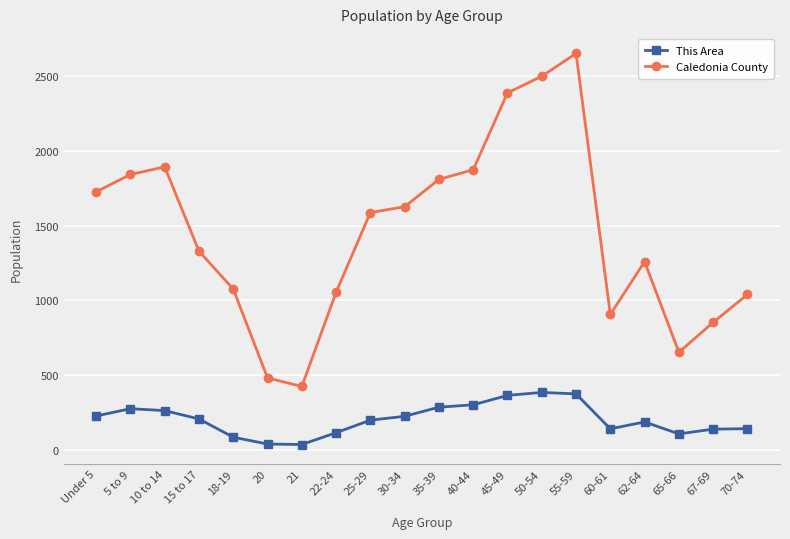

At 22-24, list the series in order from largest to smallest.

Caledonia County, This Area